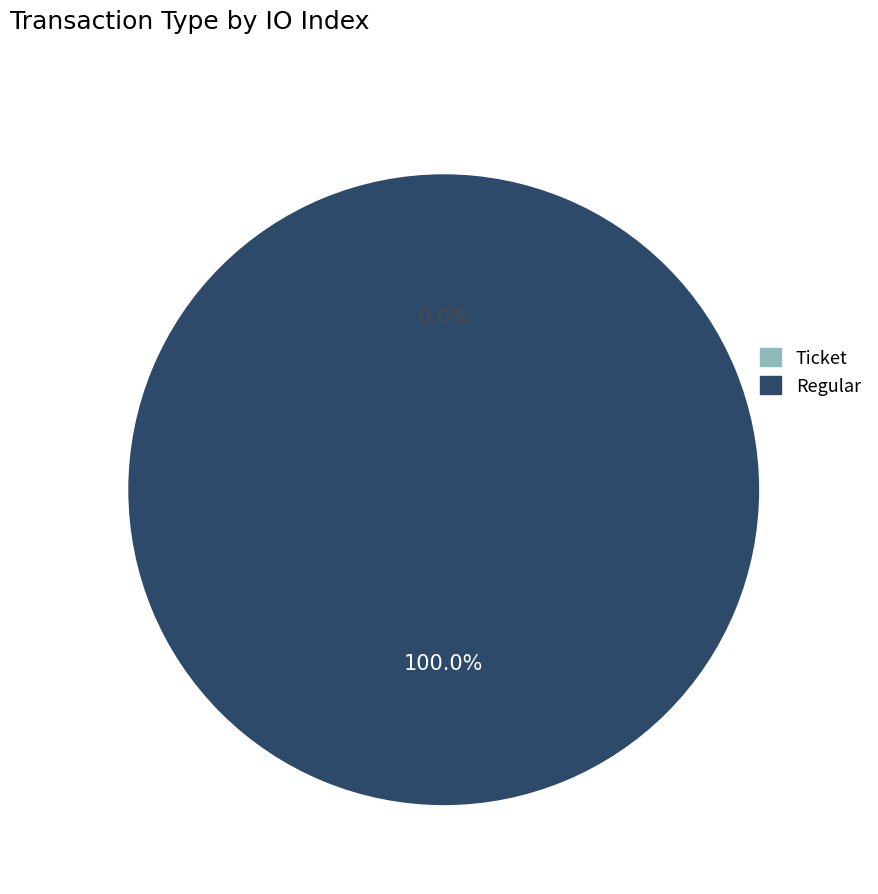

Is it true that Regular is 99% of the pie?

False